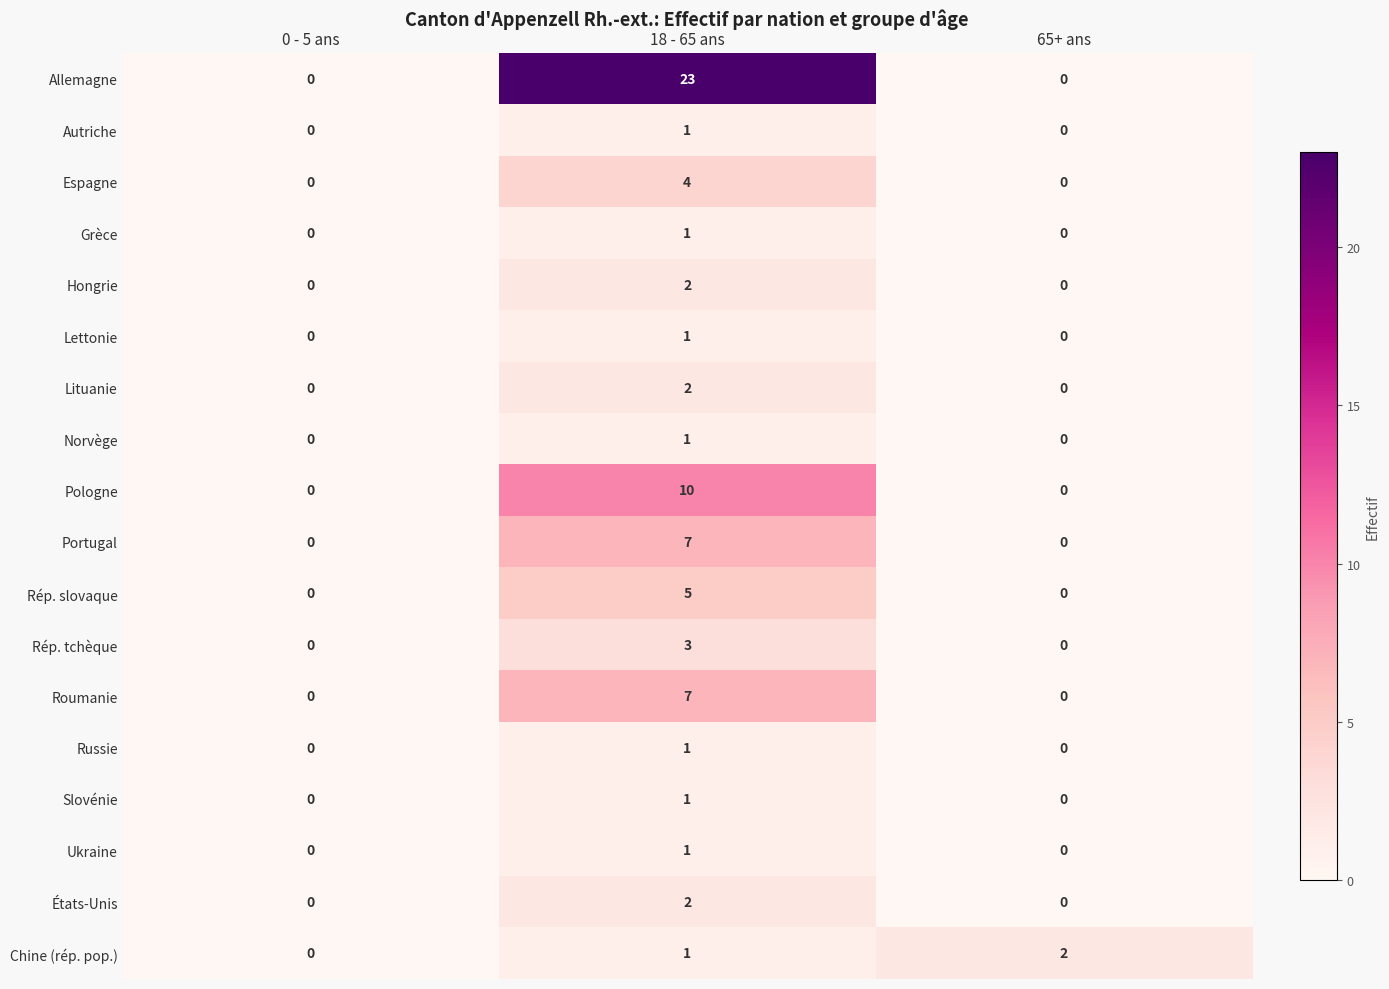

The Lettonie series shows 1 at 0 - 5 ans. True or false?

False